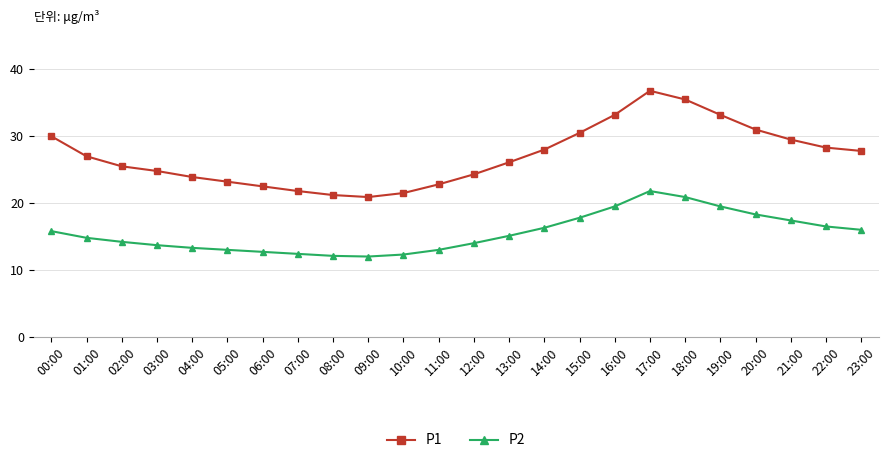

True or false: P1 has a value of 45.0 at 21:00.

False